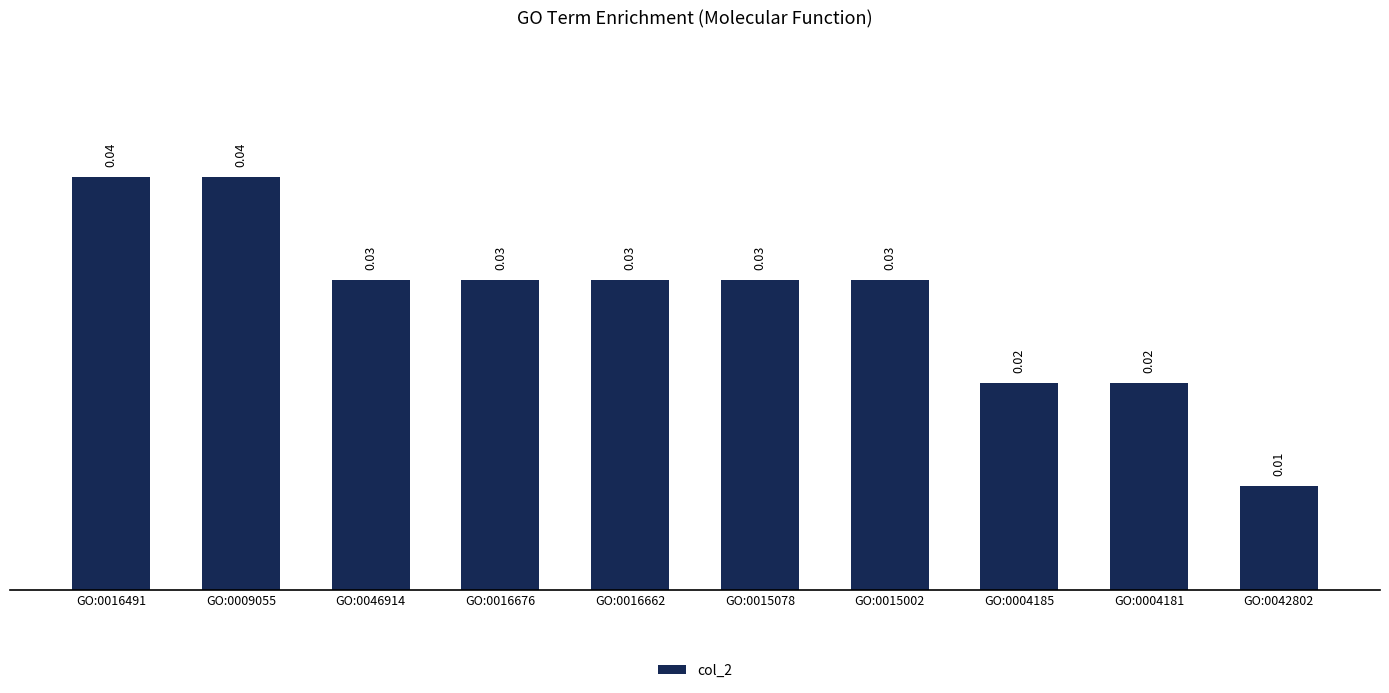

What is the sum of all values?

0.3